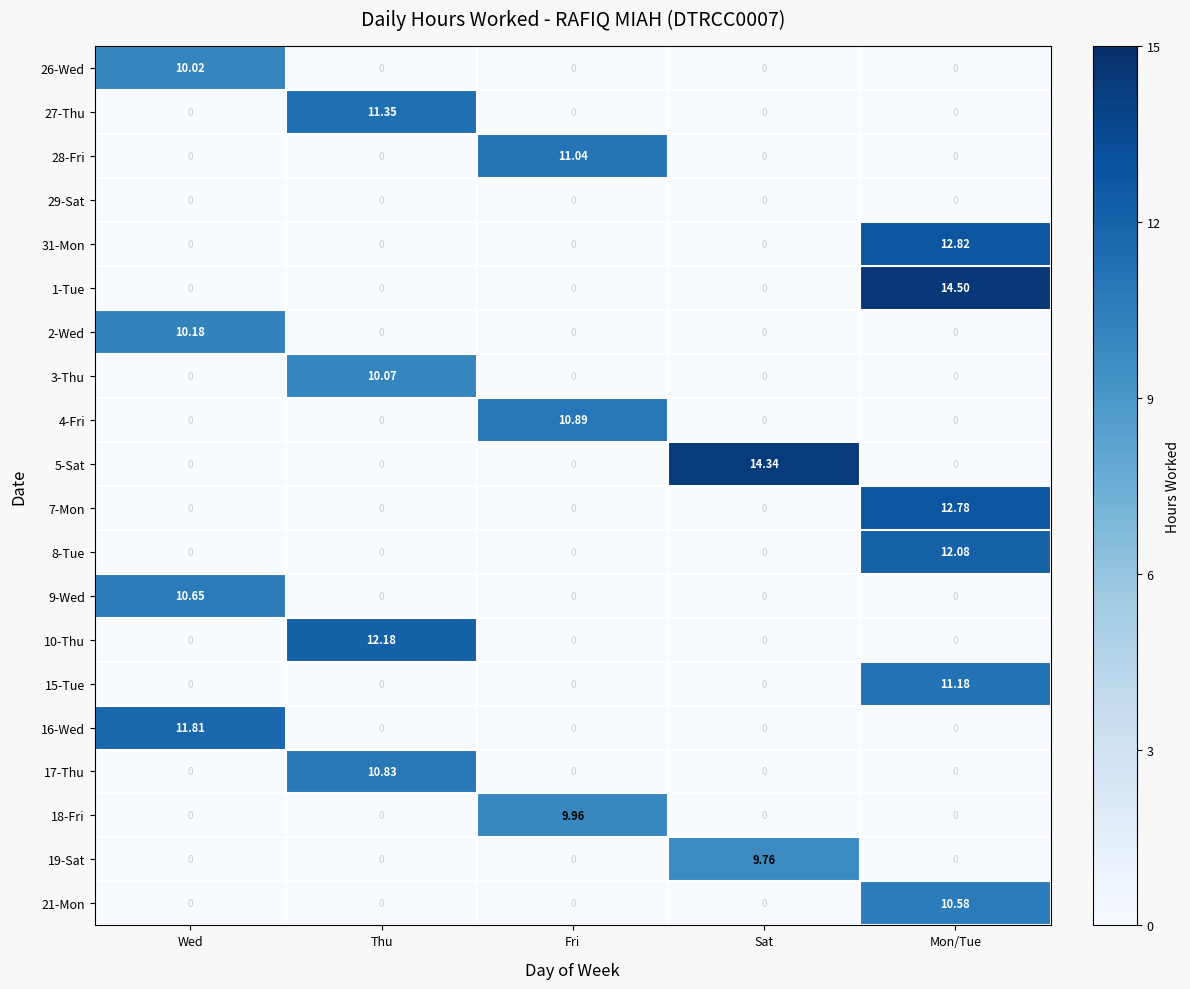

Rank the series by their maximum value, from highest to lowest.

1-Tue, 5-Sat, 31-Mon, 7-Mon, 10-Thu, 8-Tue, 16-Wed, 27-Thu, 15-Tue, 28-Fri, 4-Fri, 17-Thu, 9-Wed, 21-Mon, 2-Wed, 3-Thu, 26-Wed, 18-Fri, 19-Sat, 29-Sat